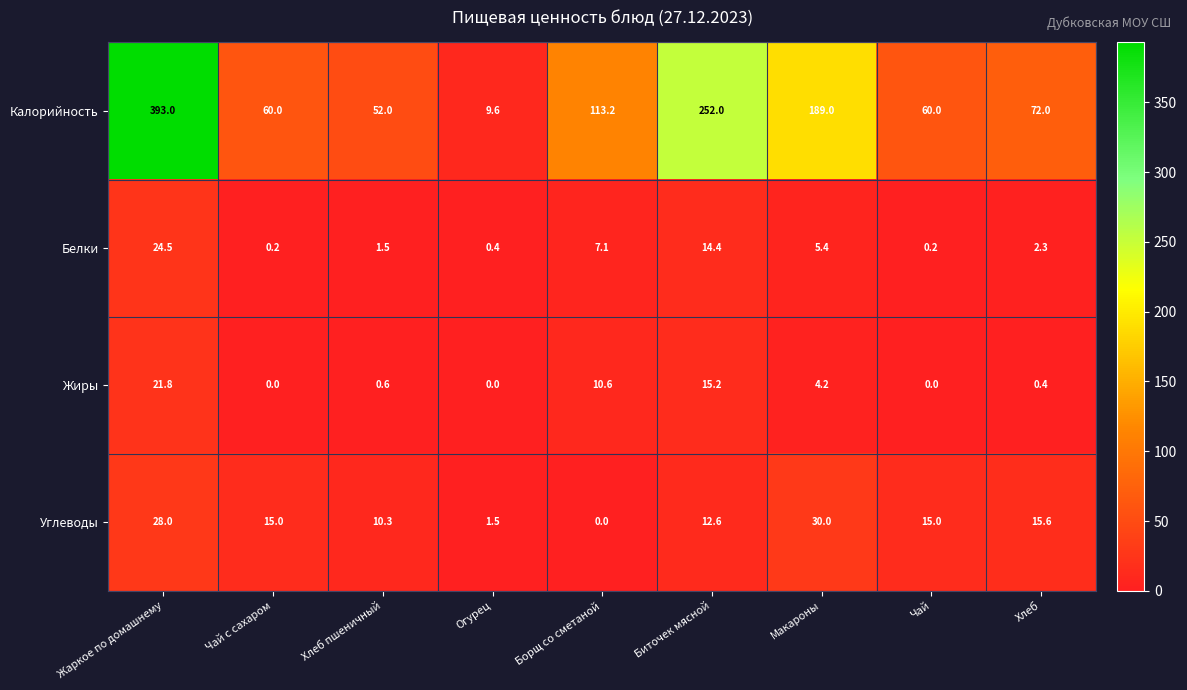

Is it true that Белки equals 14.4 at Биточек мясной?

True